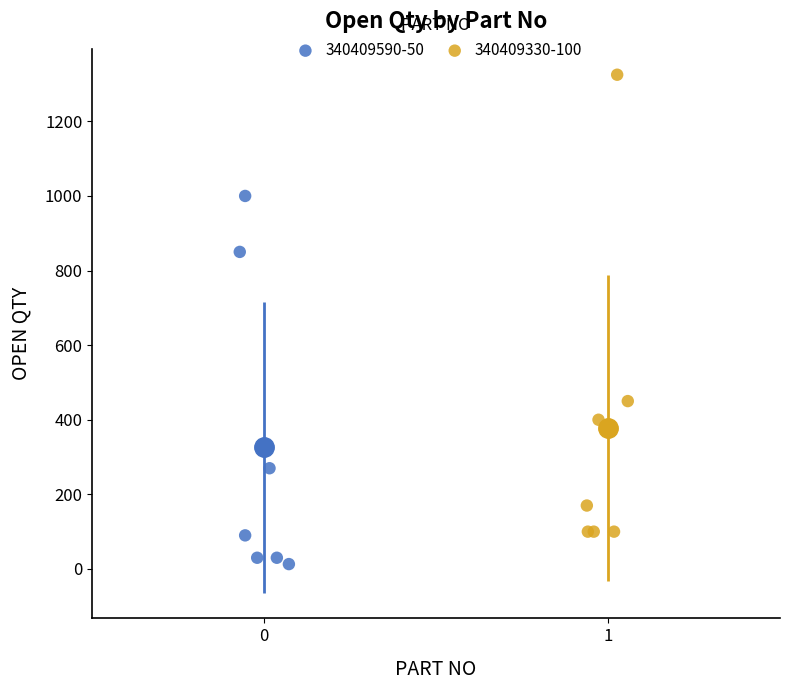

Which series has the widest spread of Y values?

340409330-100